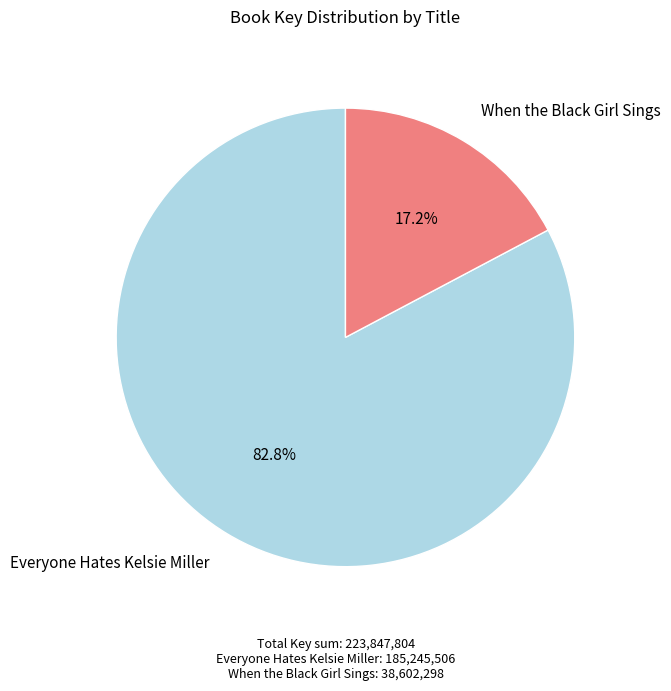

Which has a higher value, Everyone Hates Kelsie Miller or When the Black Girl Sings?

Everyone Hates Kelsie Miller